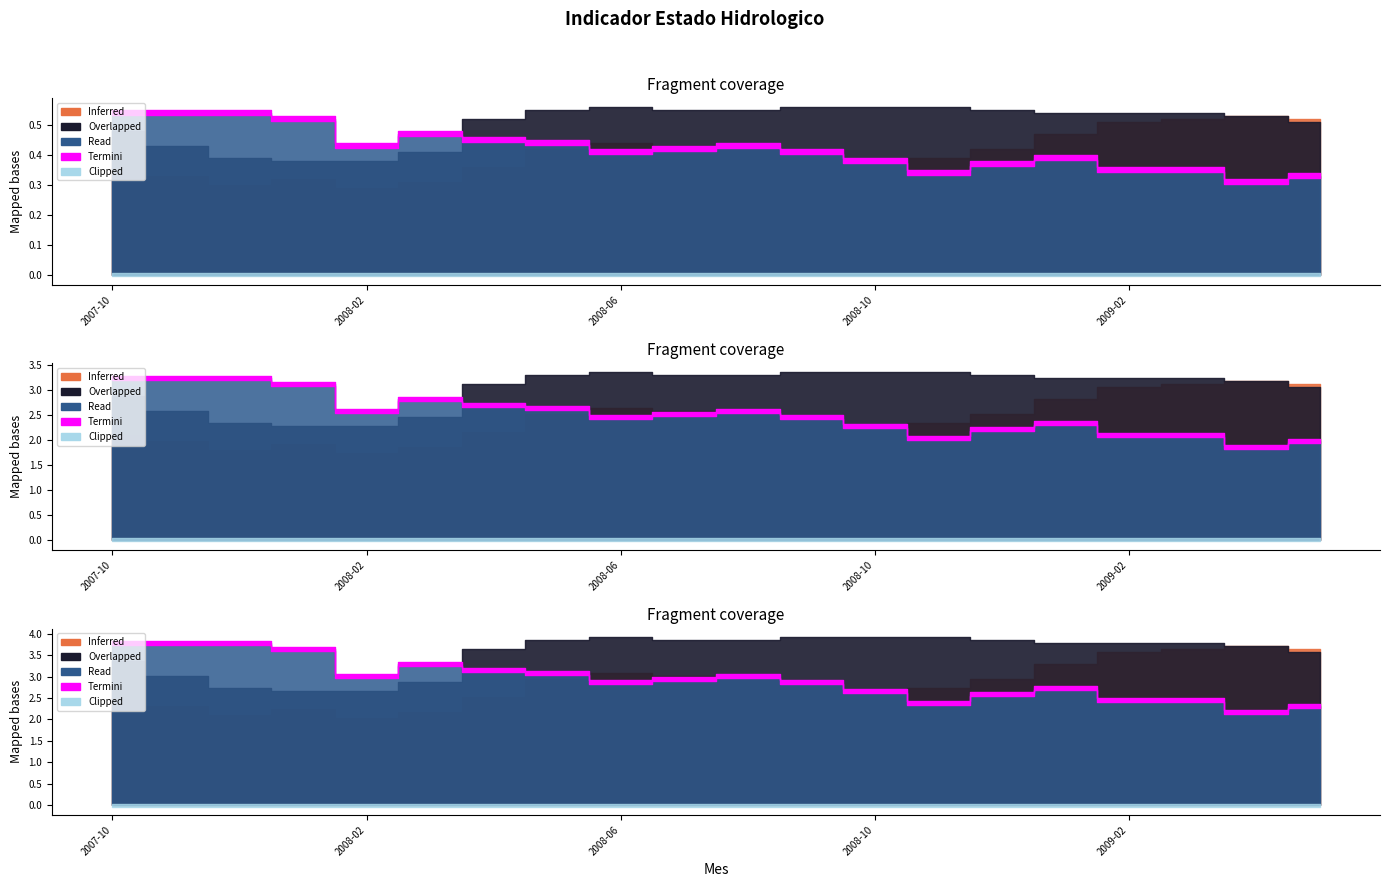

What is the difference between the second highest and minimum values in the Indicador (2007-2009) series?

0.2